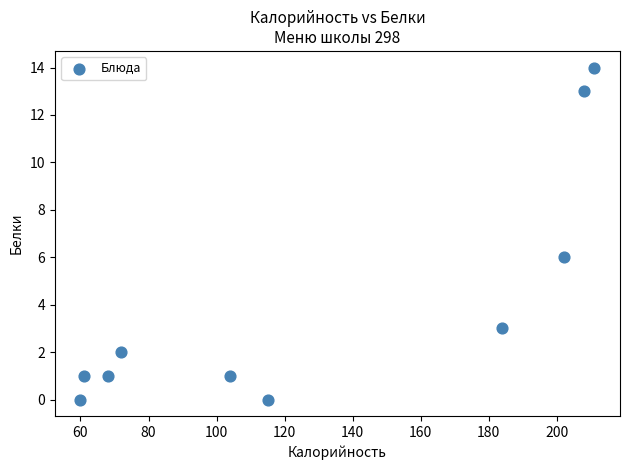

What is the average X value?

128